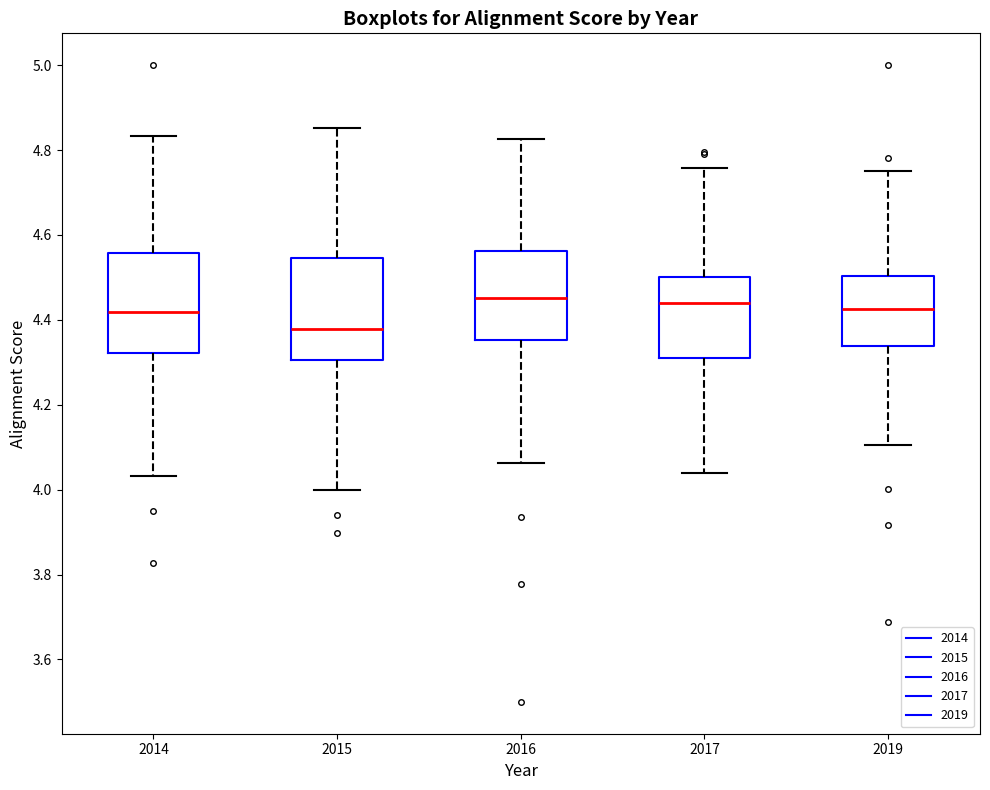

Reading left to right, read every box against the y-axis: the position of its median line, the range the box covers, and the ends of its whiskers. The values are not printed on the chart, so give them approximately, as read against the axis.

2014: median 4.42, box 4.32 to 4.56, whiskers 4.04 to 4.84
2015: median 4.38, box 4.30 to 4.54, whiskers 4.00 to 4.86
2016: median 4.46, box 4.36 to 4.56, whiskers 4.06 to 4.82
2017: median 4.44, box 4.30 to 4.50, whiskers 4.04 to 4.76
2019: median 4.42, box 4.34 to 4.50, whiskers 4.10 to 4.76